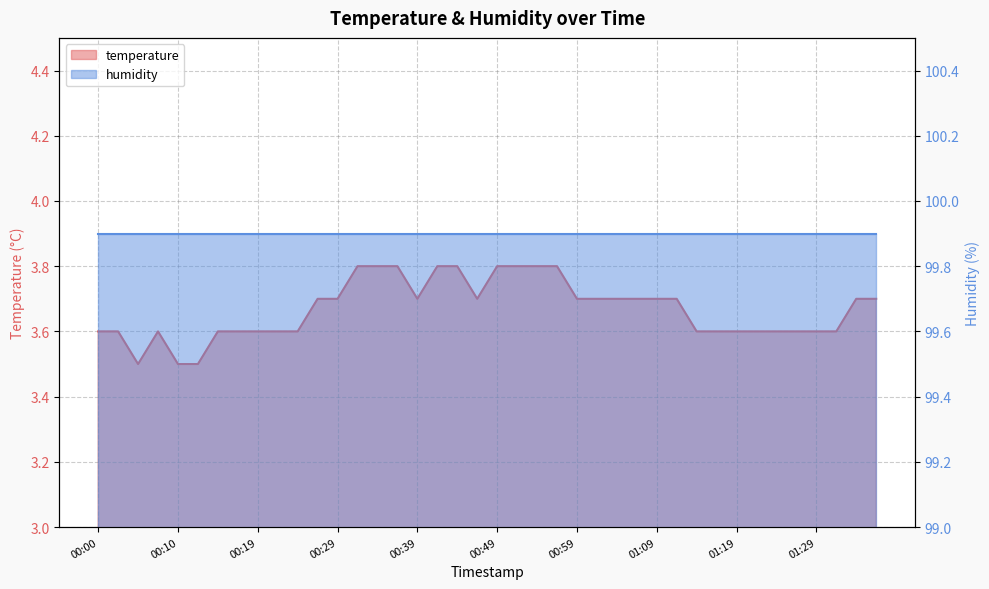

Rank the categories by value from lowest to highest.

00:05, 00:10, 00:12, 00:00, 00:02, 00:07, 00:15, 00:17, 00:19, 00:22, 00:24, 01:14, 01:16, 01:19, 01:21, 01:24, 01:26, 01:29, 01:31, 00:27, 00:29, 00:39, 00:47, 00:59, 01:01, 01:04, 01:06, 01:09, 01:11, 01:34, 01:36, 00:32, 00:34, 00:37, 00:42, 00:44, 00:49, 00:52, 00:54, 00:56